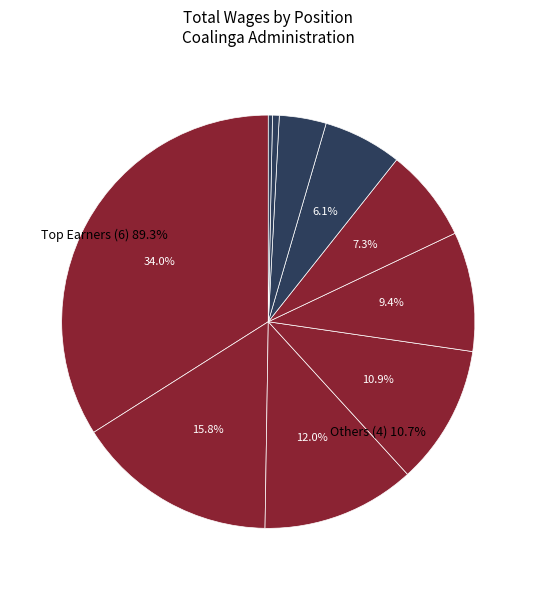

Count the number of slices in the pie.

10